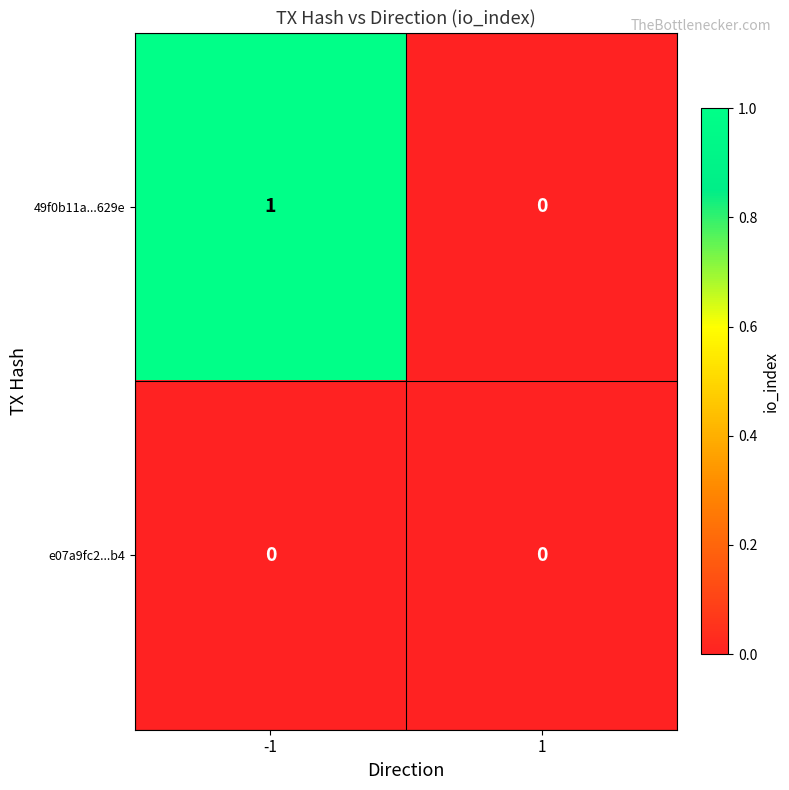

The e07a9fc2...b4 series shows 0 at 1. True or false?

True